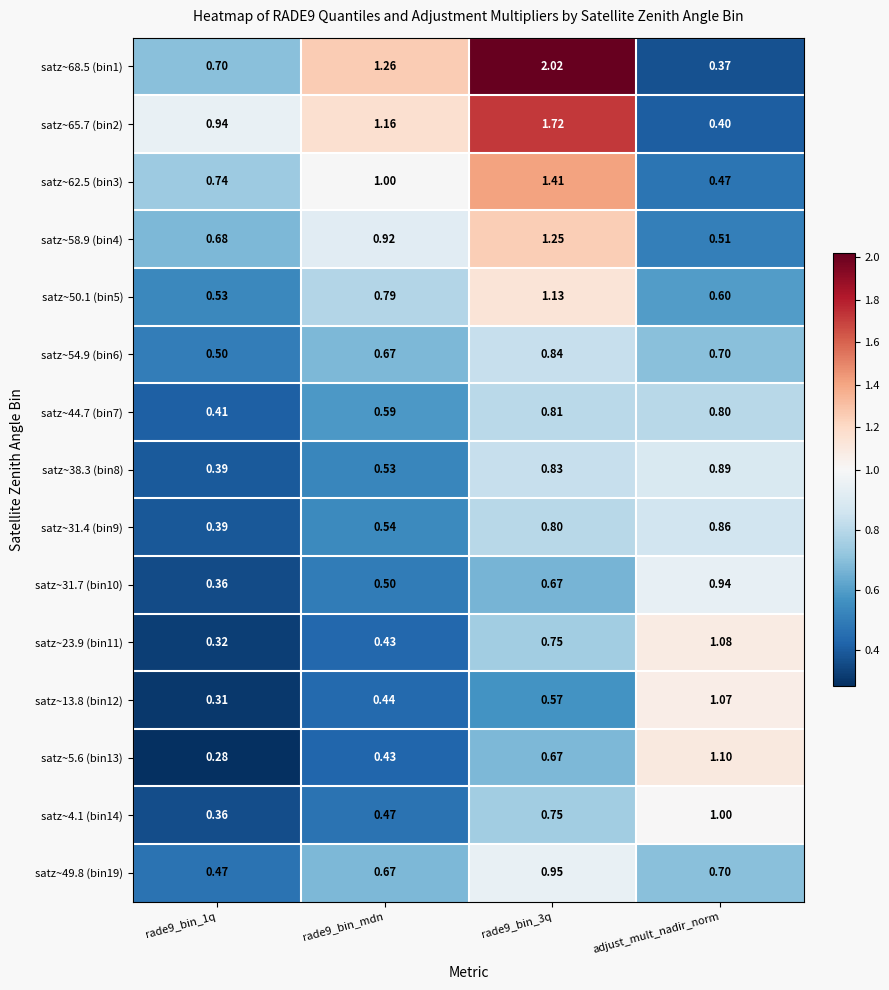

Which category has the highest value across all series?

rade9_bin_3q